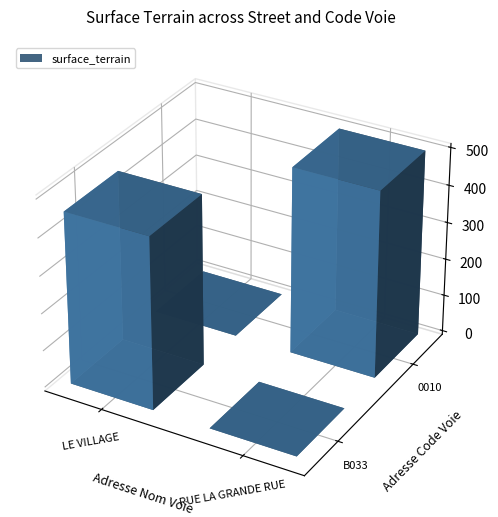

Reading left to right, what are all the values shown in this chart?

LE VILLAGE: 460	0
RUE LA GRANDE RUE: 0	500